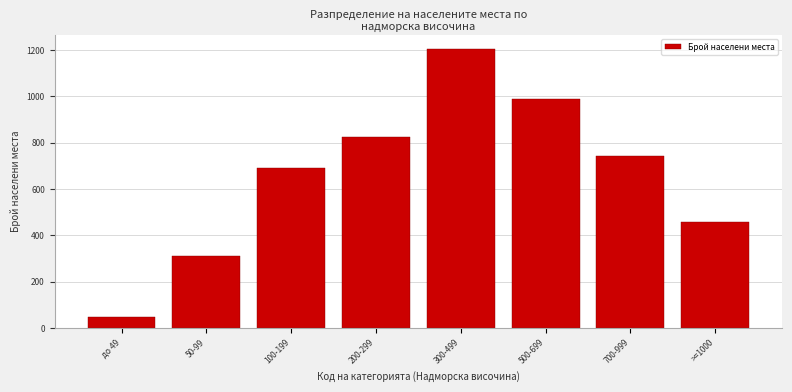

Reading right to left, extract all data points from this chart.

456	743	987	1204	823	689	312	45